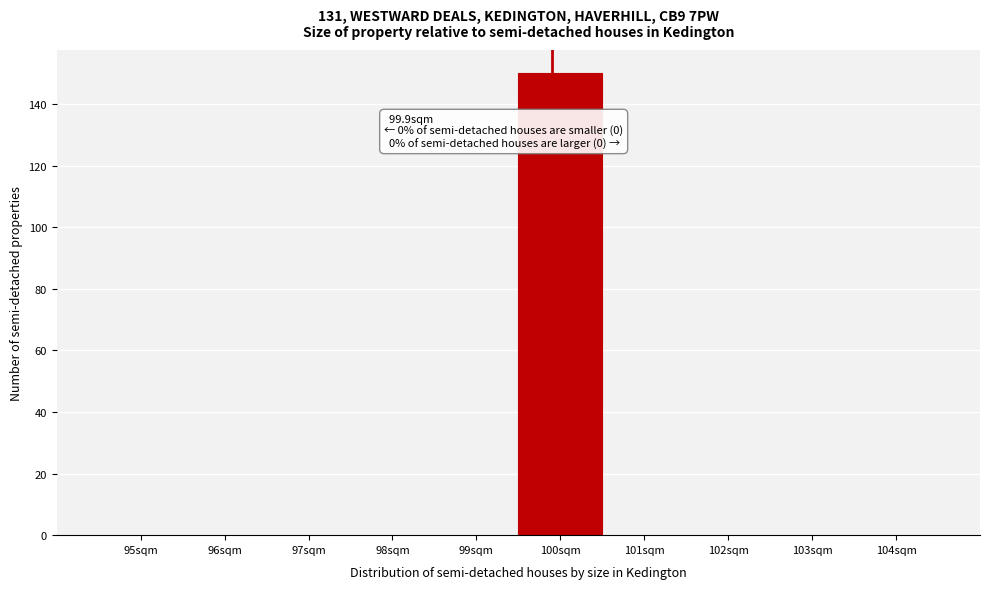

Over which range of the x-axis is the bar tallest?

99.5 to 100.5